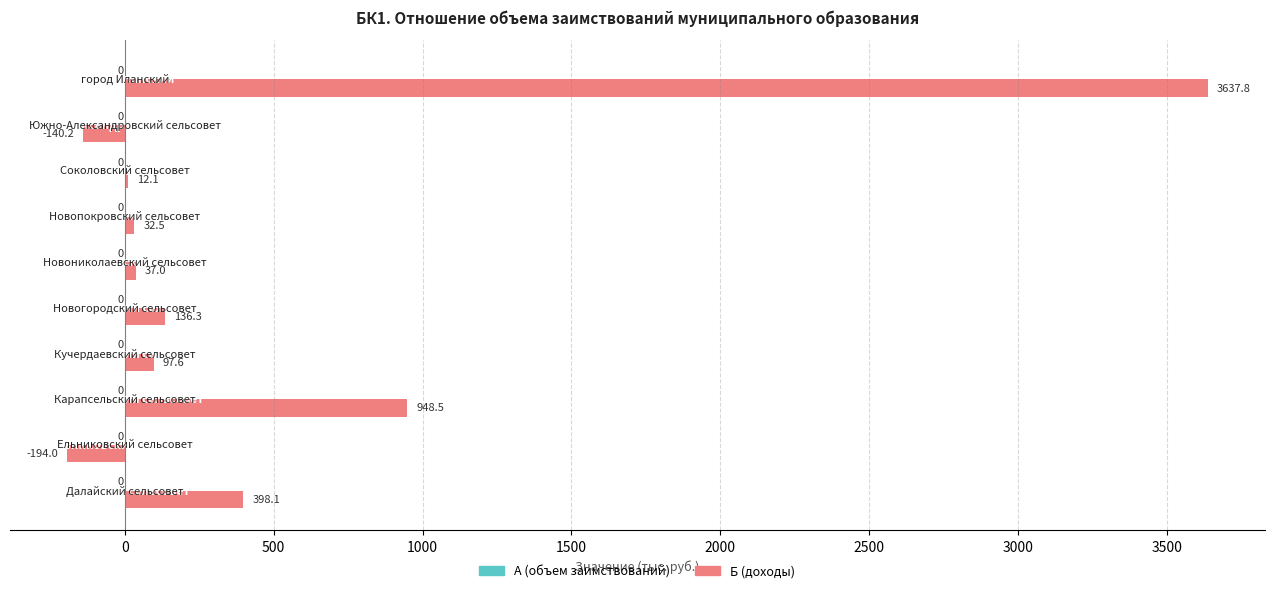

What is the maximum value shown in the chart?

3637.8